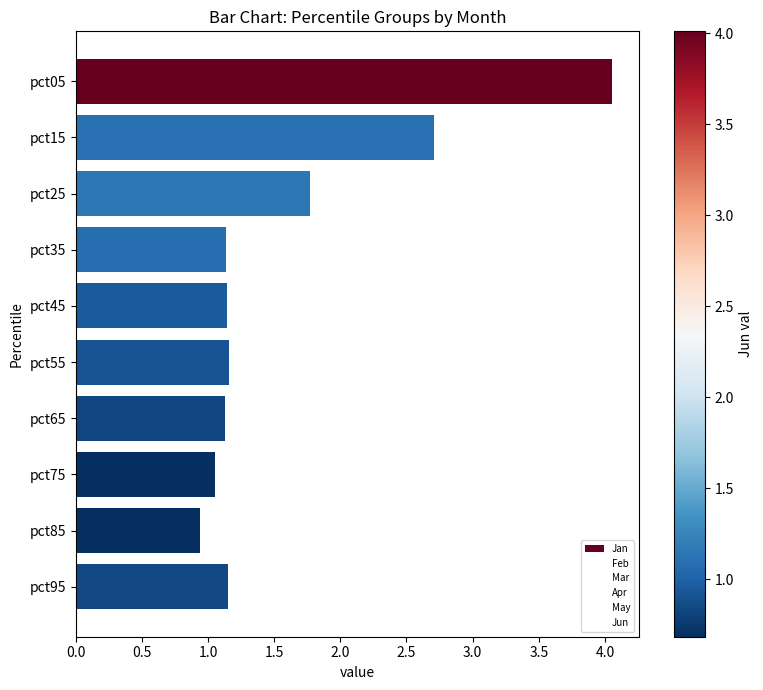

Which category has the highest value across all series?

pct05